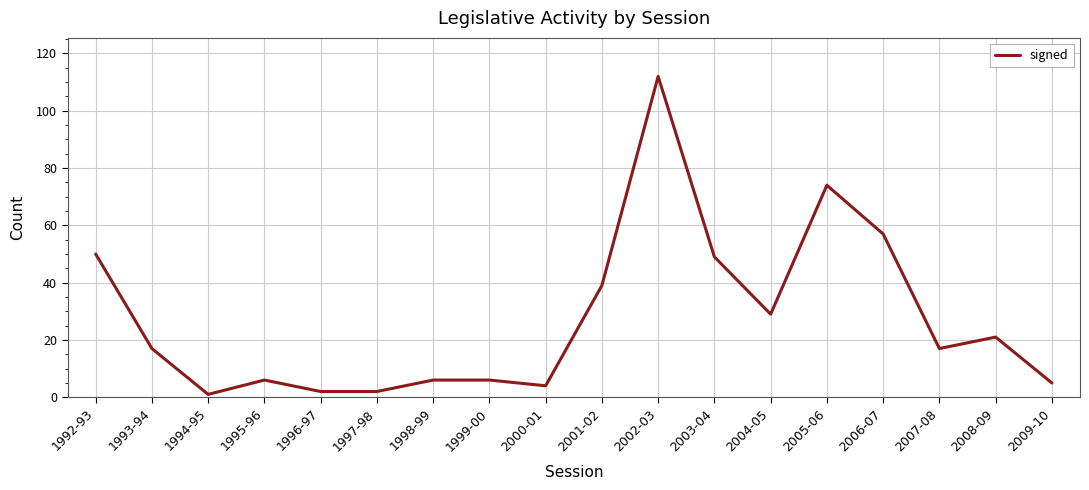

Reading left to right, list all the values displayed in this chart.

1992-93=50	1993-94=17	1994-95=1	1995-96=6	1996-97=2	1997-98=2	1998-99=6	1999-00=6	2000-01=4	2001-02=39	2002-03=112	2003-04=49	2004-05=29	2005-06=74	2006-07=57	2007-08=17	2008-09=21	2009-10=5